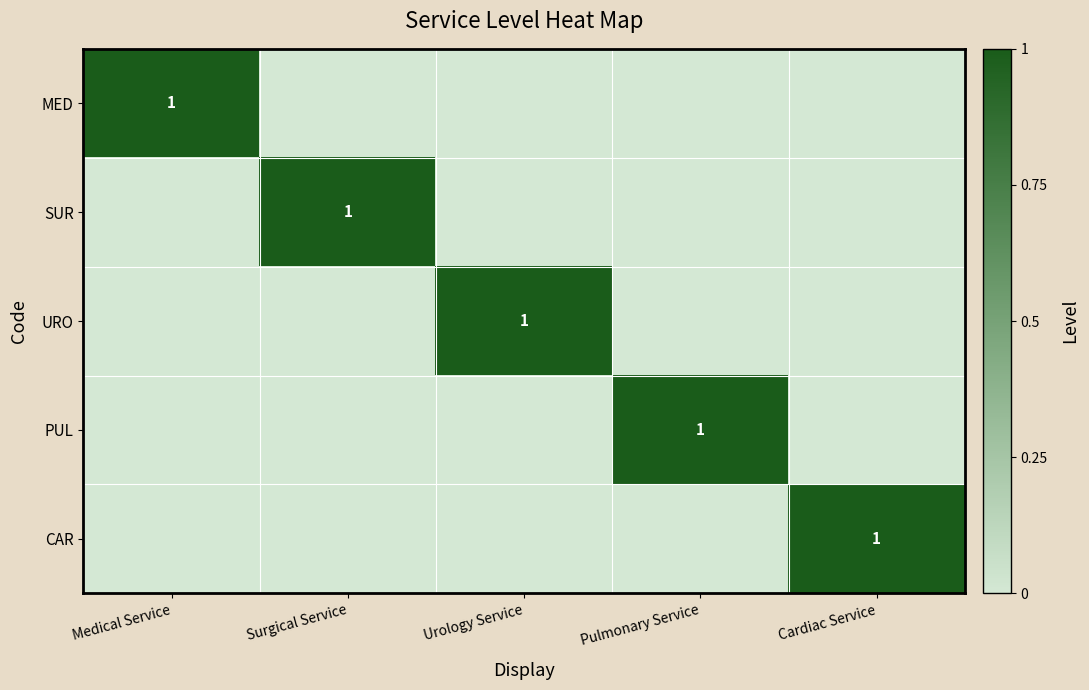

The URO series shows 1 at Urology Service. True or false?

True